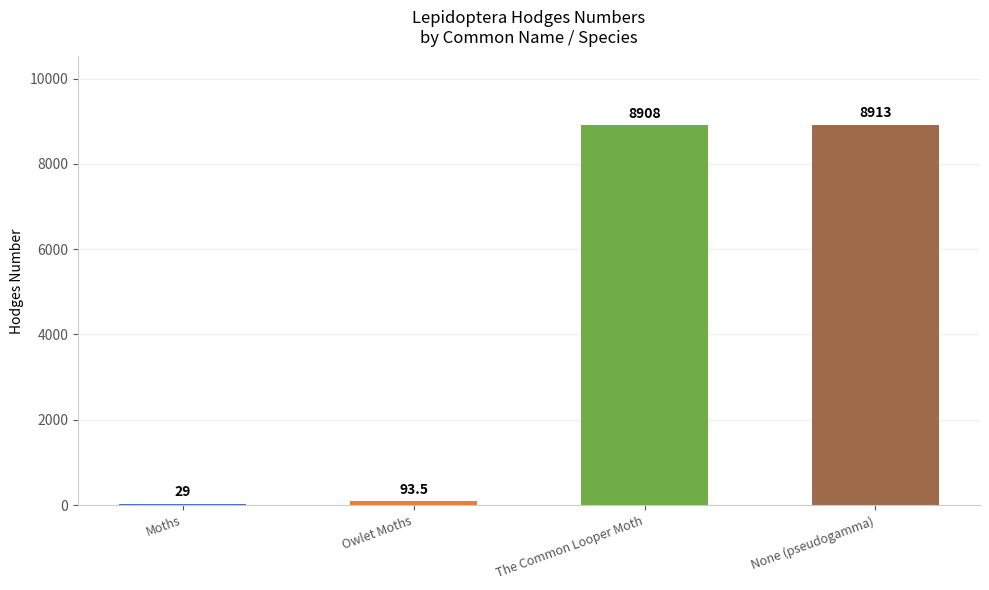

Are the bars horizontal?

No